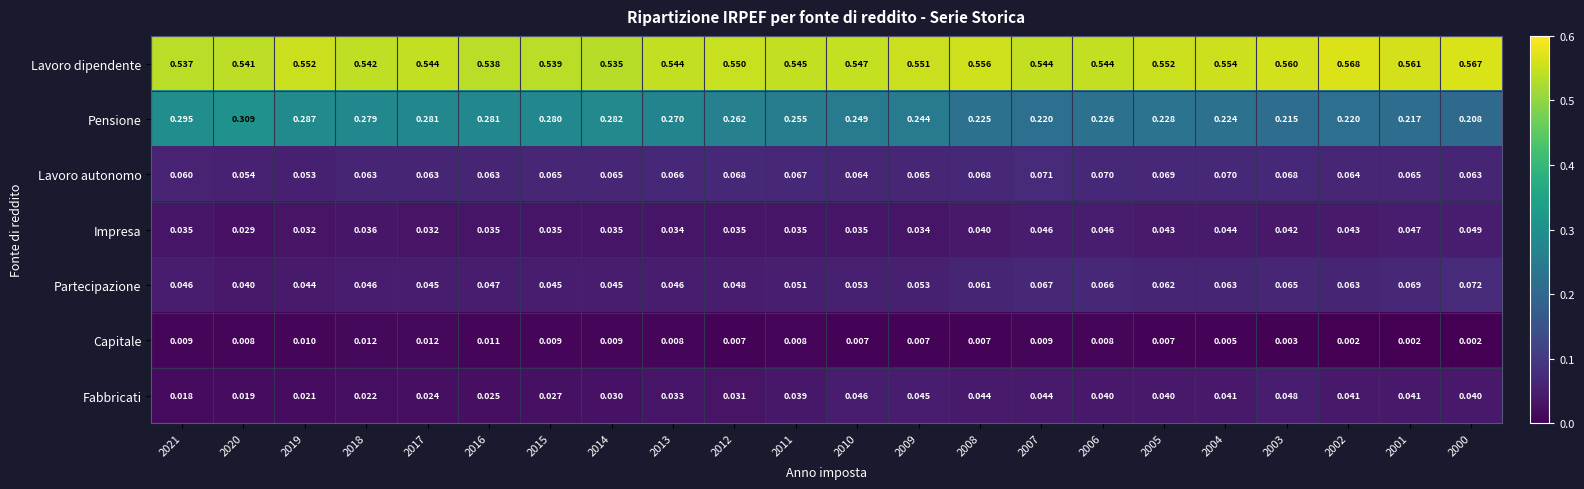

Is the value of Partecipazione at 2001 greater than the value of Capitale at 2007?

Yes